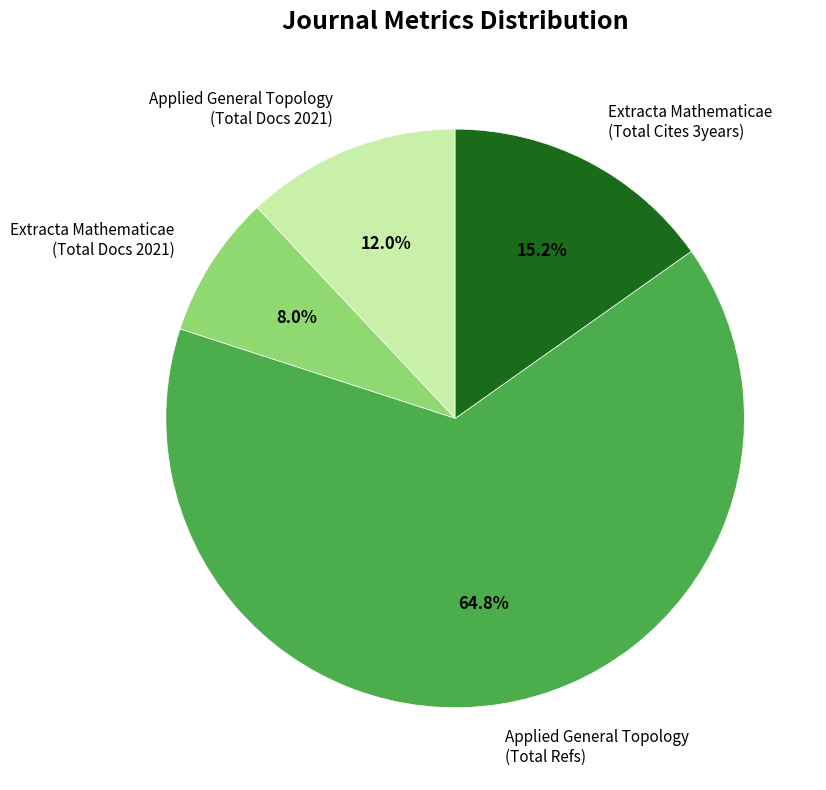

Which has a higher value, Extracta Mathematicae (Total Docs 2021) or Applied General Topology (Total Refs)?

Applied General Topology (Total Refs)